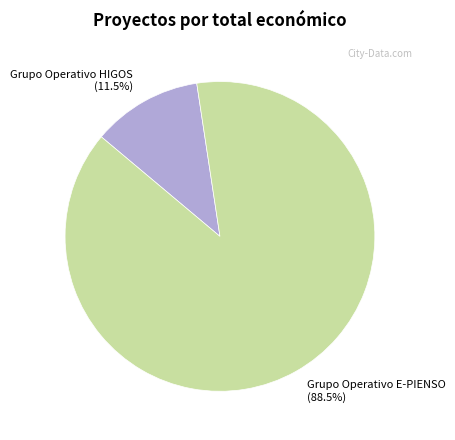

What is the largest slice in the pie chart?

Grupo Operativo E-PIENSO